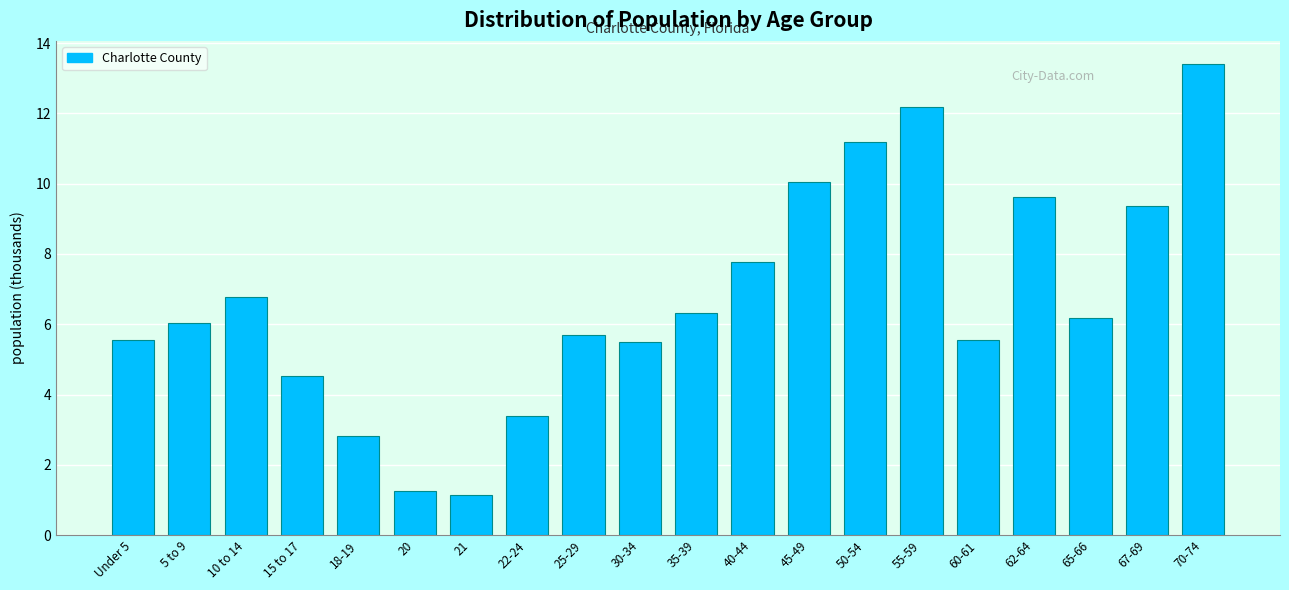

What is the value of the 16th bar from the left?

5.6